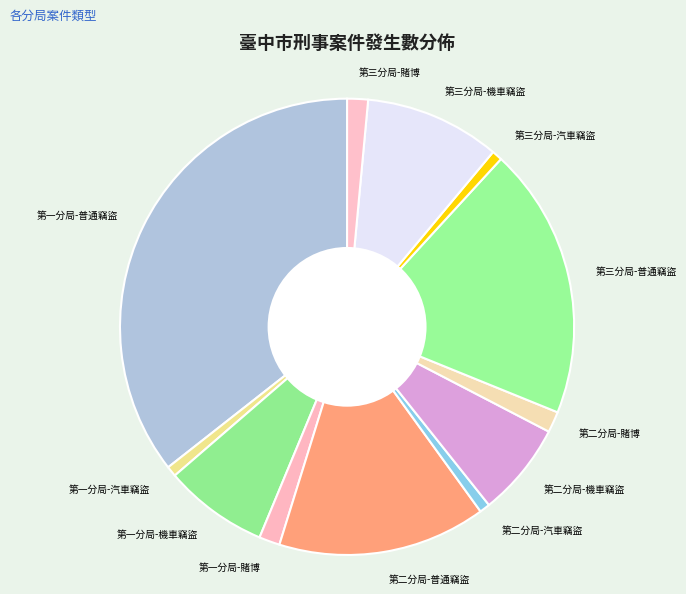

Approximately how many times larger is the value at 第一分局-賭博 compared to 第二分局-汽車竊盜?

2.0